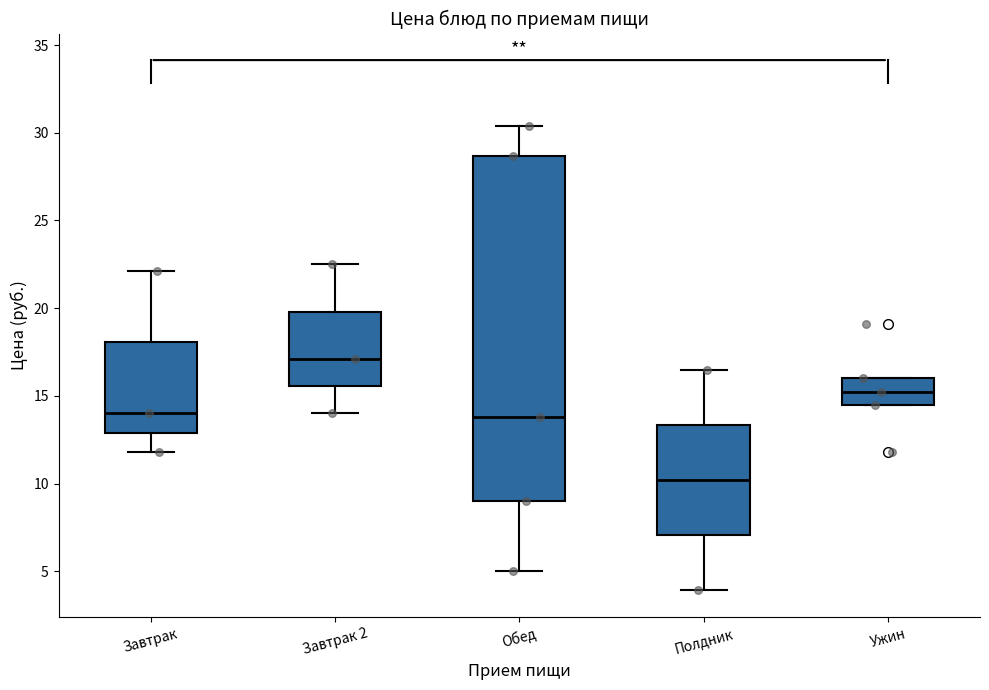

Reading left to right, transcribe this box plot: for each box, give where its median line is, the range the box spans, and where its two whiskers end, as read against the y-axis. The values are not printed on the chart, so give them approximately, as read against the axis.

Завтрак: median 14.0, box 13.0 to 18.0, whiskers 12.0 to 22.0
Завтрак 2: median 17.0, box 15.5 to 20.0, whiskers 14.0 to 22.5
Обед: median 14.0, box 9.0 to 28.5, whiskers 5.0 to 30.5
Полдник: median 10.0, box 7.0 to 13.5, whiskers 4.0 to 16.5
Ужин: median 15.0, box 14.5 to 16.0, whiskers 14.5 to 16.0